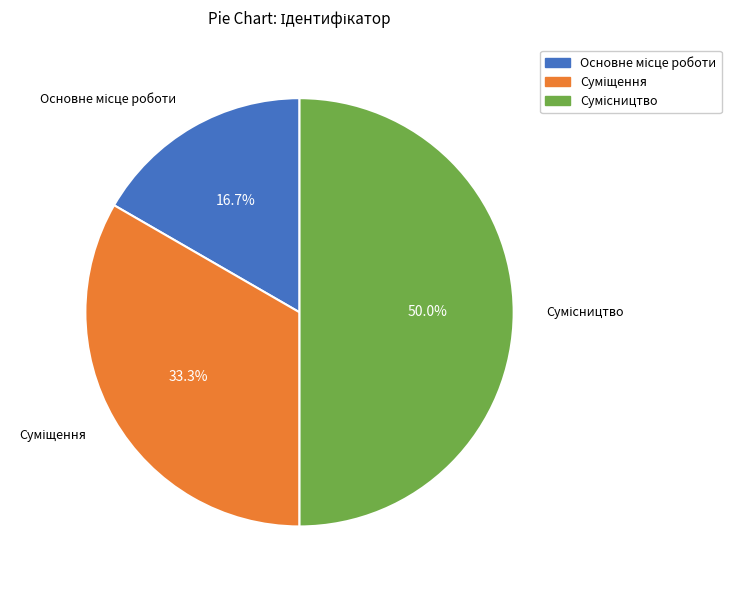

Between Основне місце роботи and Суміщення, which is larger?

Суміщення